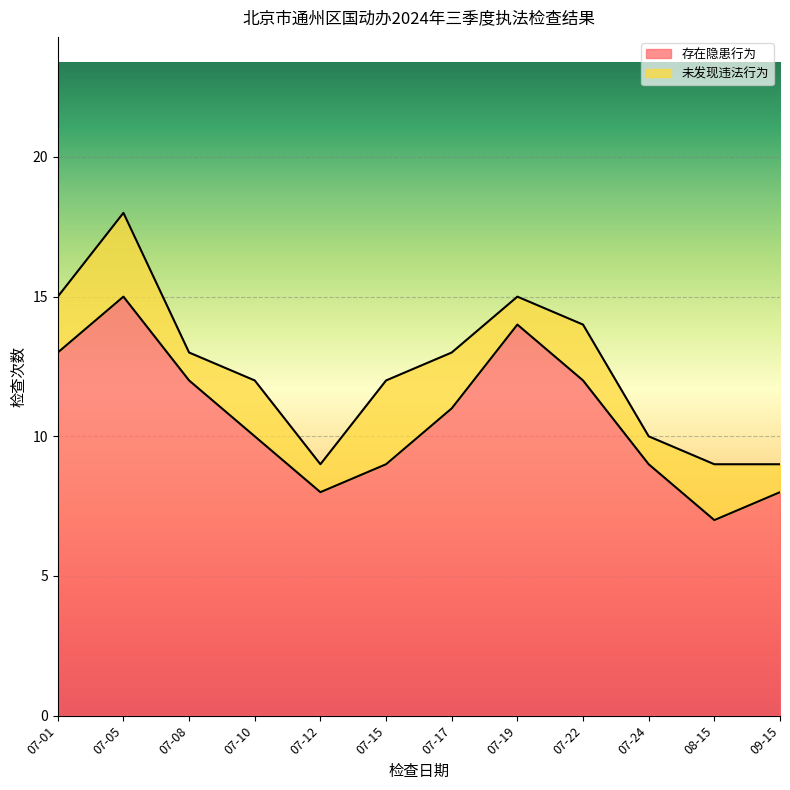

How many data points are less than 11?

6